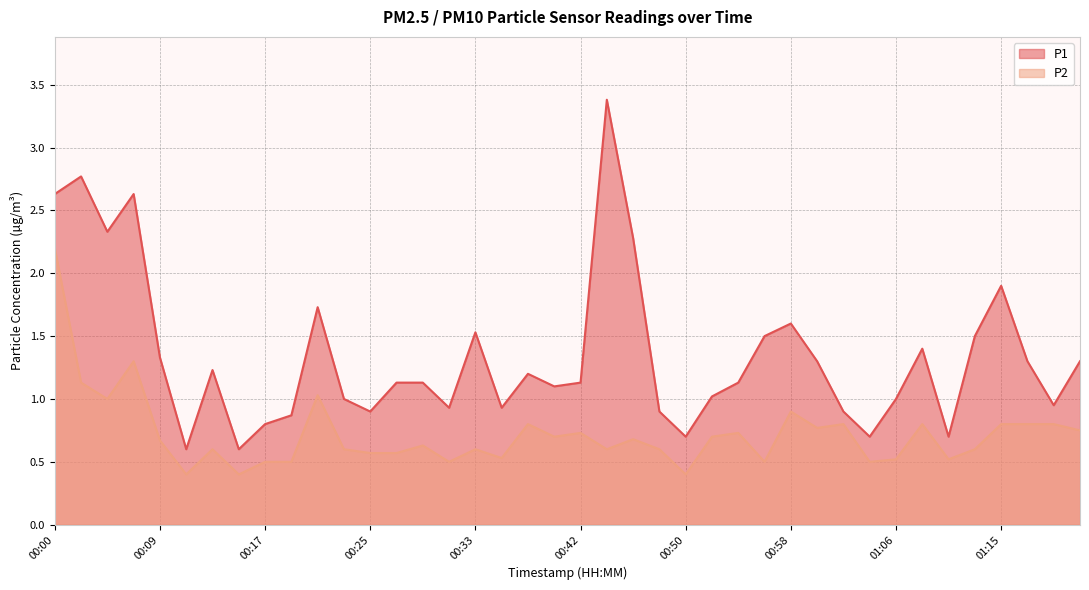

True or false: P1 and P2 intersect in this chart.

False